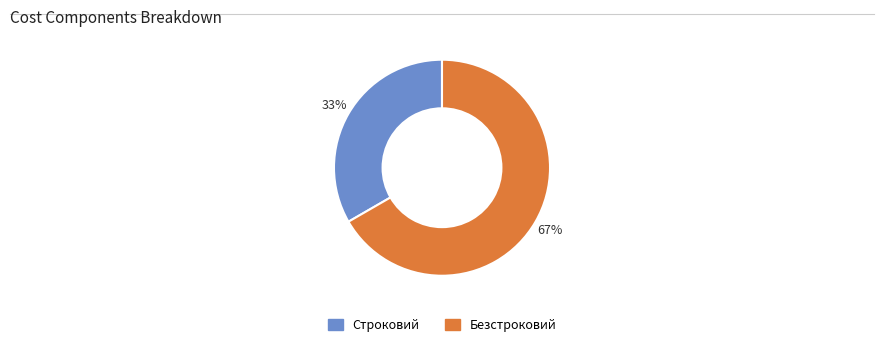

Do Безстроковий and Строковий together represent more than half of the pie?

Yes